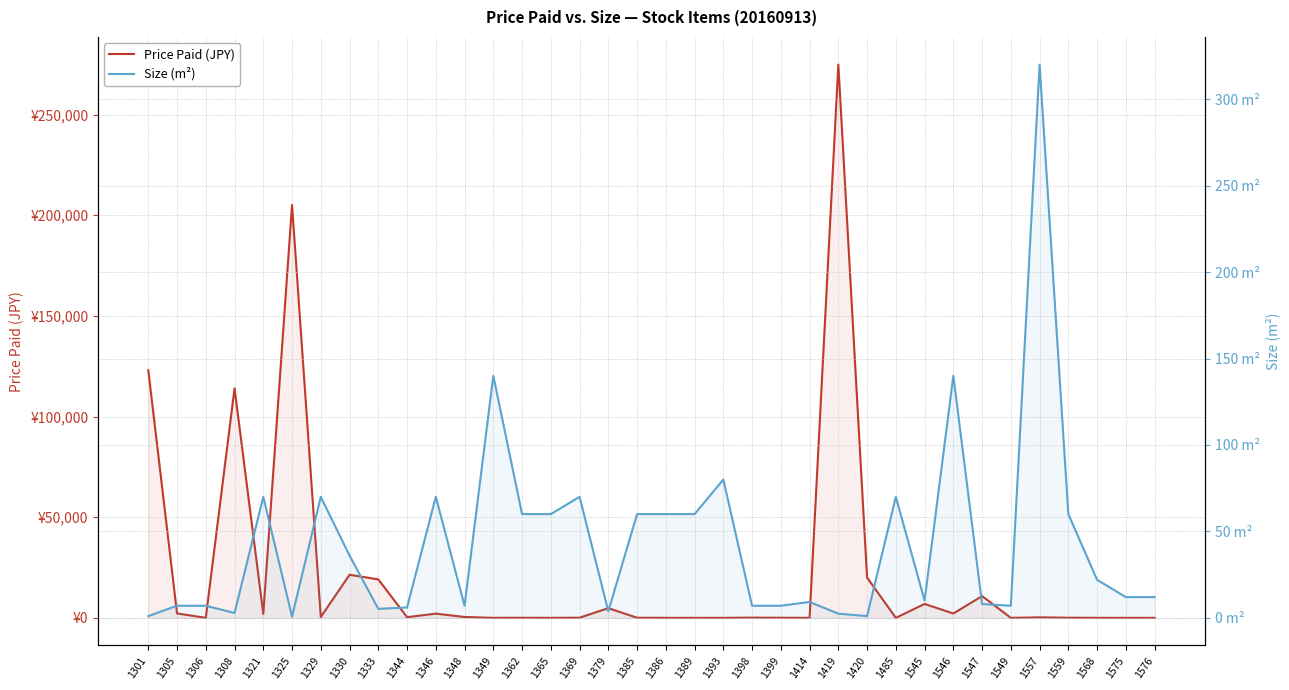

The Price Paid (JPY) series shows 0.0 at 1568. True or false?

True